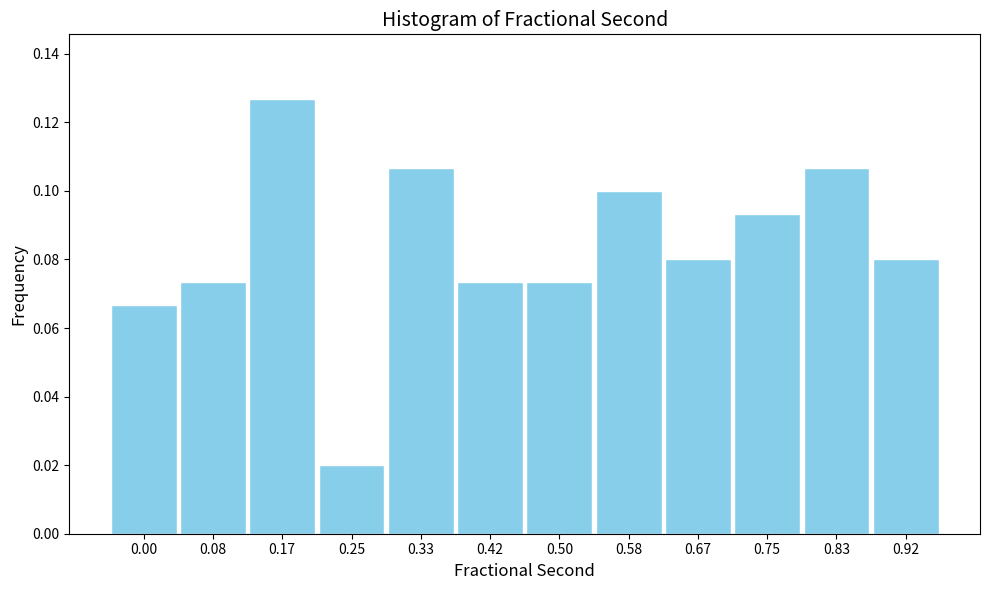

At which label is the value closest to 0?

0.25